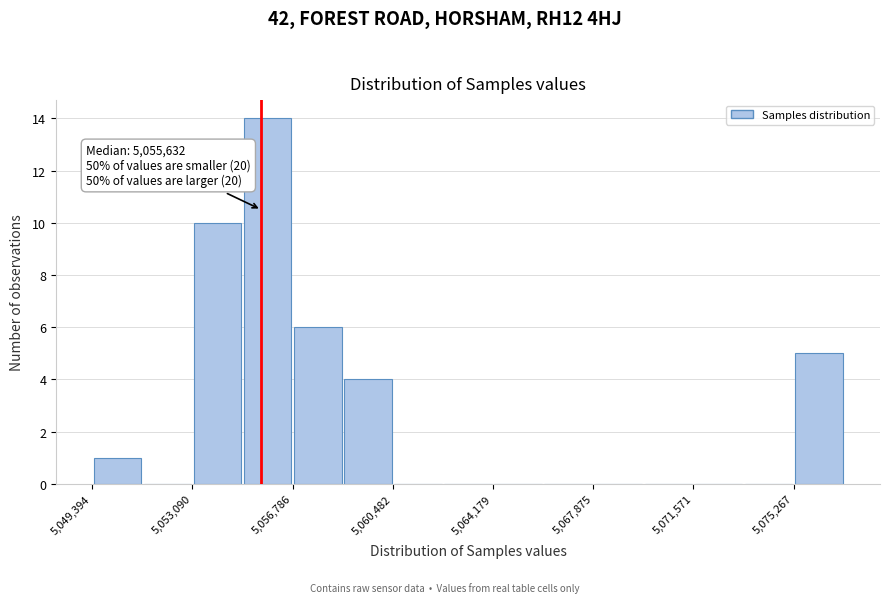

Around what value on the x-axis is the tallest bar? Give the approximate position of its centre, as read against the axis.

5056000